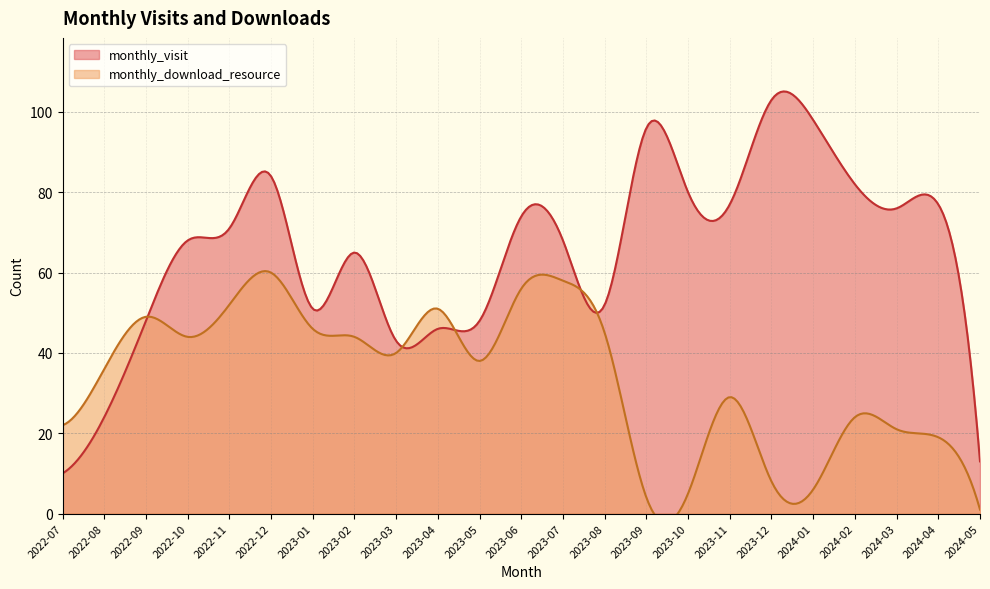

What is the sum of all monthly_download_resource values?

758